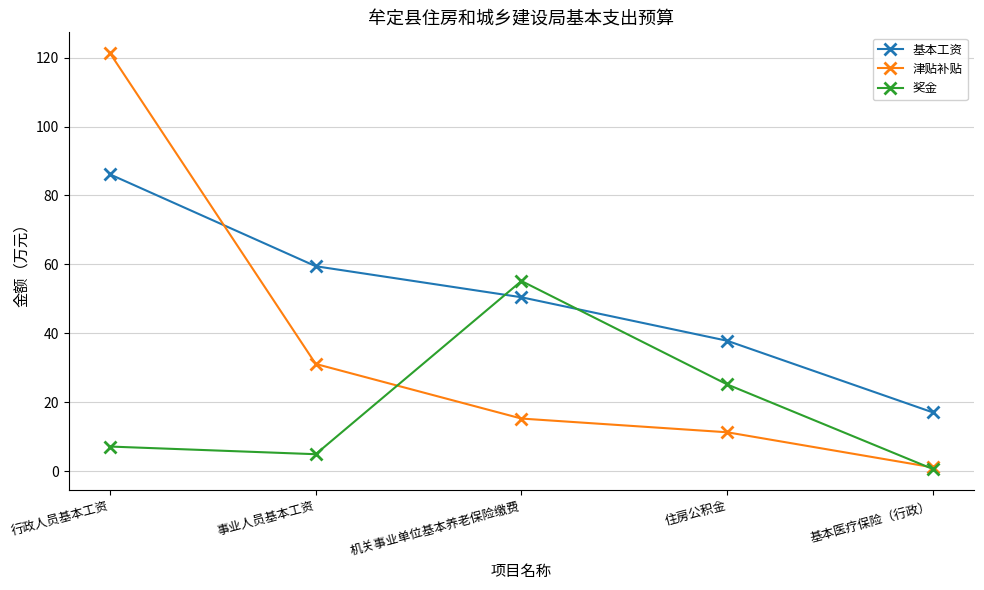

What is the maximum value shown in the chart?

121.3